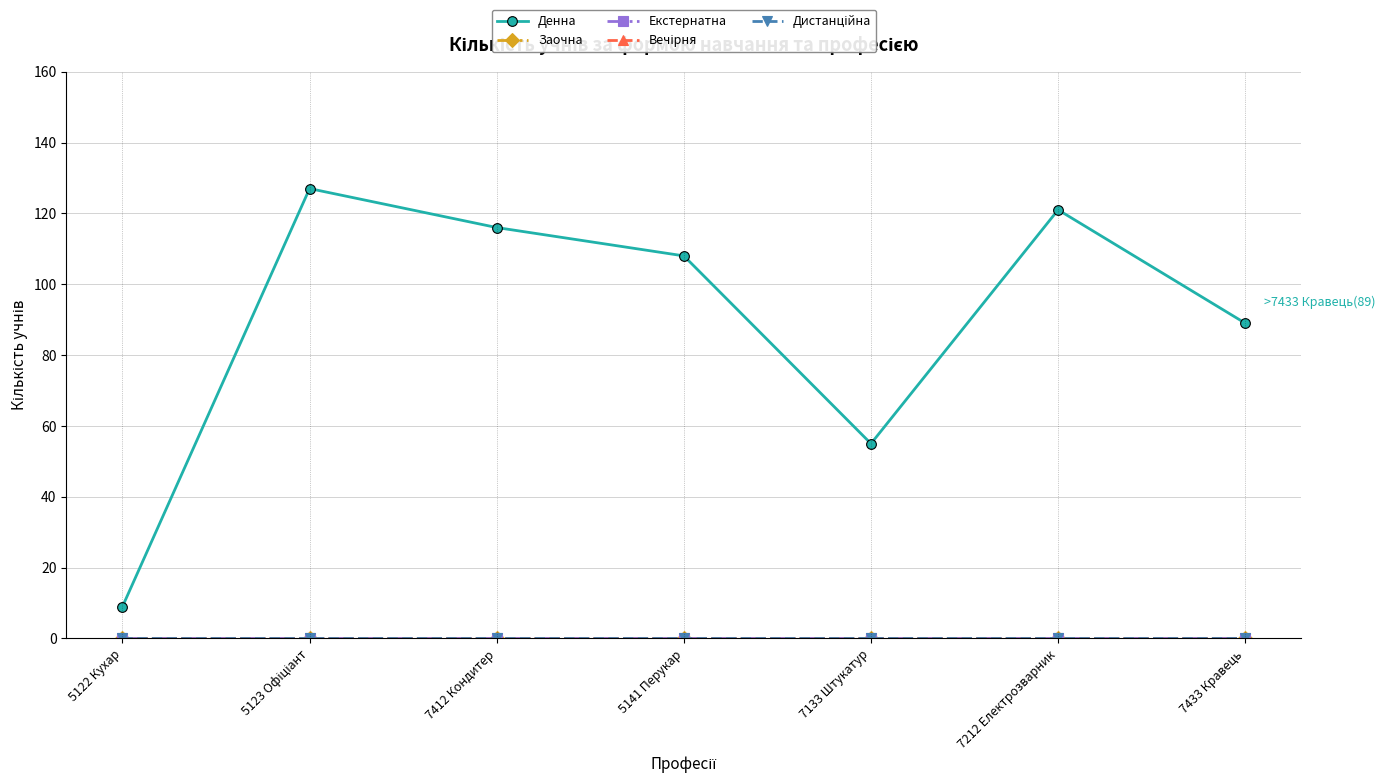

Reading left to right, list all the values displayed in this chart.

Денна: 5122 Кухар=9	5123 Офіціант=127	7412 Кондитер=116	5141 Перукар=108	7133 Штукатур=55	7212 Електрозварник=121	7433 Кравець=89
Заочна: 5122 Кухар=0	5123 Офіціант=0	7412 Кондитер=0	5141 Перукар=0	7133 Штукатур=0	7212 Електрозварник=0	7433 Кравець=0
Екстернатна: 5122 Кухар=0	5123 Офіціант=0	7412 Кондитер=0	5141 Перукар=0	7133 Штукатур=0	7212 Електрозварник=0	7433 Кравець=0
Вечірня: 5122 Кухар=0	5123 Офіціант=0	7412 Кондитер=0	5141 Перукар=0	7133 Штукатур=0	7212 Електрозварник=0	7433 Кравець=0
Дистанційна: 5122 Кухар=0	5123 Офіціант=0	7412 Кондитер=0	5141 Перукар=0	7133 Штукатур=0	7212 Електрозварник=0	7433 Кравець=0